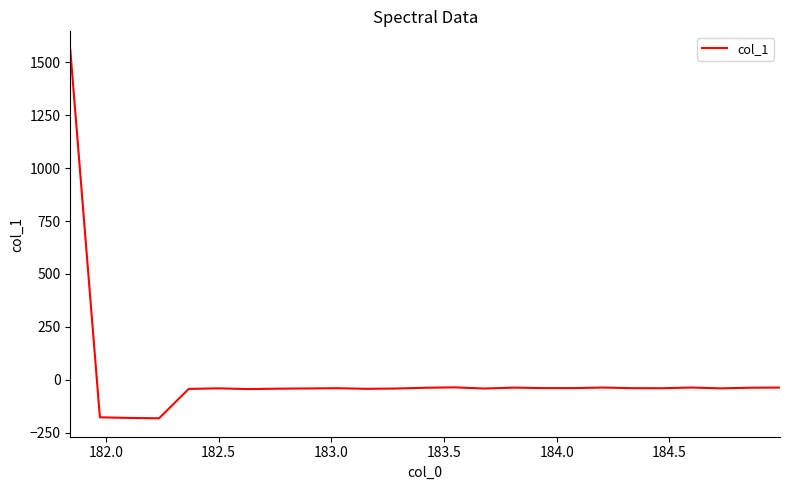

What is the difference between the maximum and minimum values?

1741.7